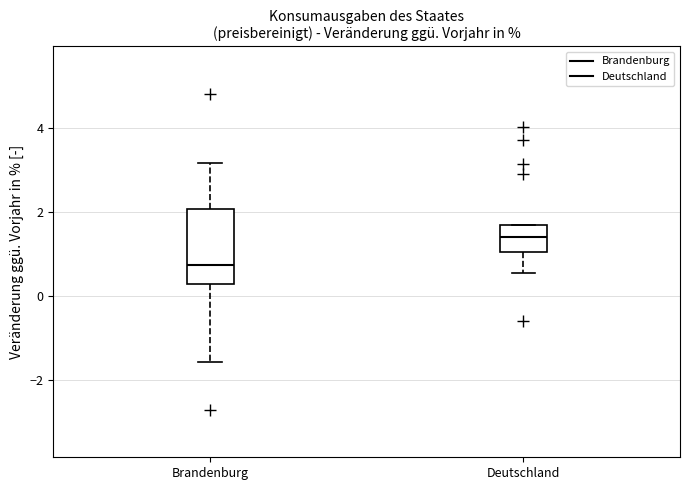

Reading left to right, read every box against the y-axis: the position of its median line, the range the box covers, and the ends of its whiskers. The values are not printed on the chart, so give them approximately, as read against the axis.

Brandenburg: median 0.8, box 0.2 to 2.0, whiskers -1.6 to 3.2
Deutschland: median 1.4, box 1.0 to 1.6, whiskers 0.6 to 1.8